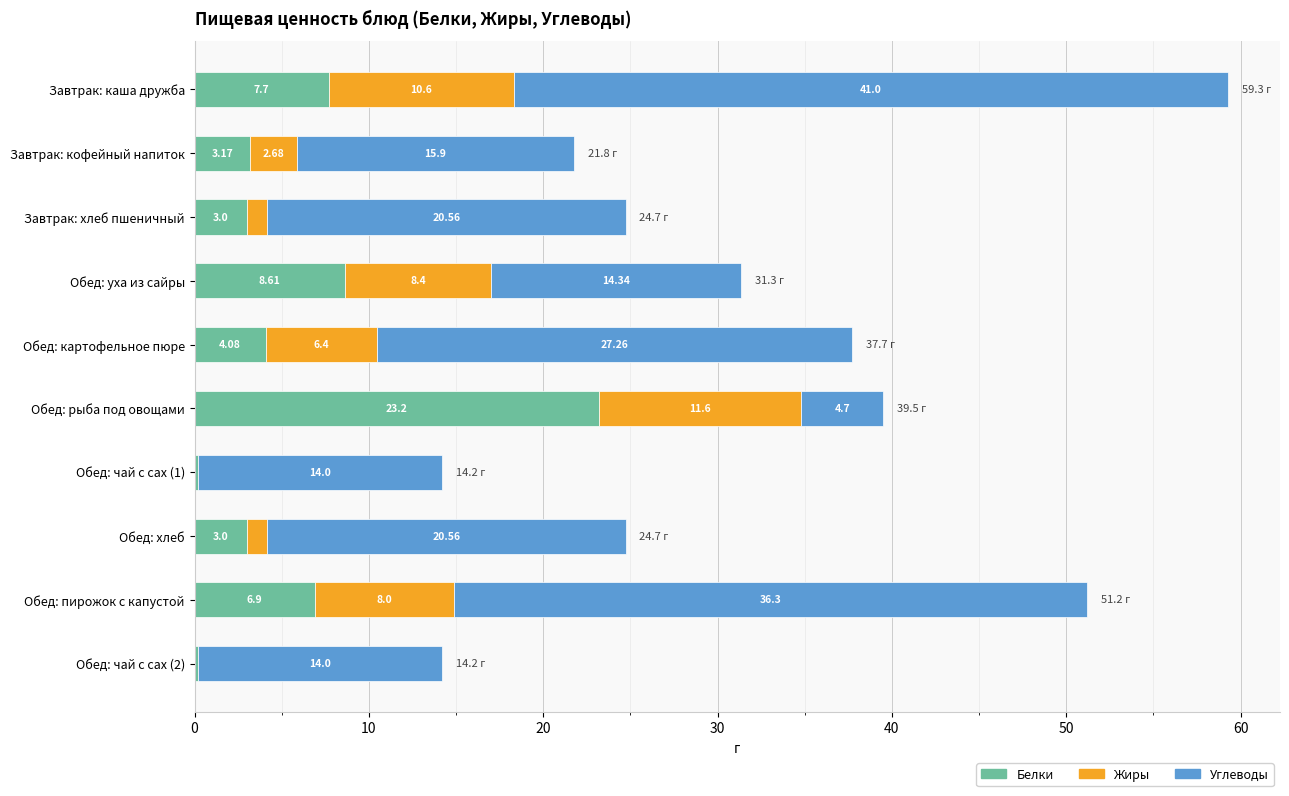

At which label does Белки reach its peak?

Обед: рыба под овощами